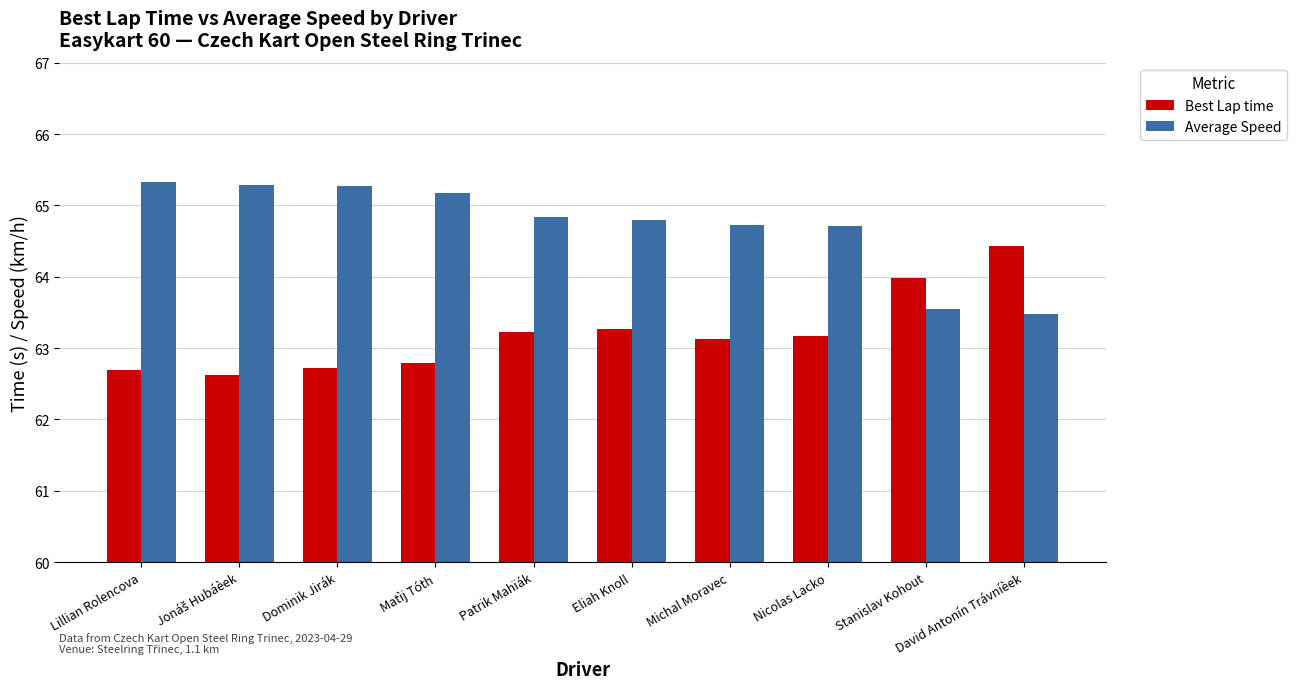

Rank the series at Matìj Tóth from lowest to highest value.

Best Lap time, Average Speed